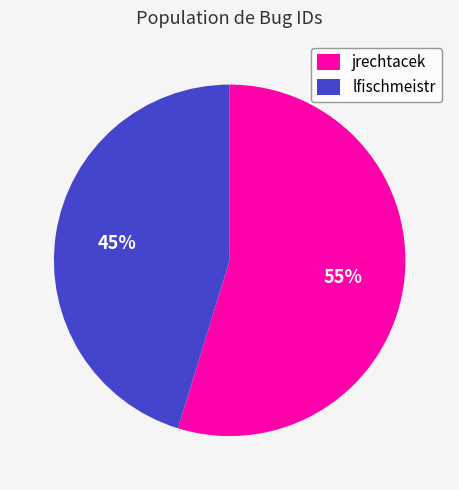

Combined, do lfischmeistr and jrechtacek account for over 50%?

Yes